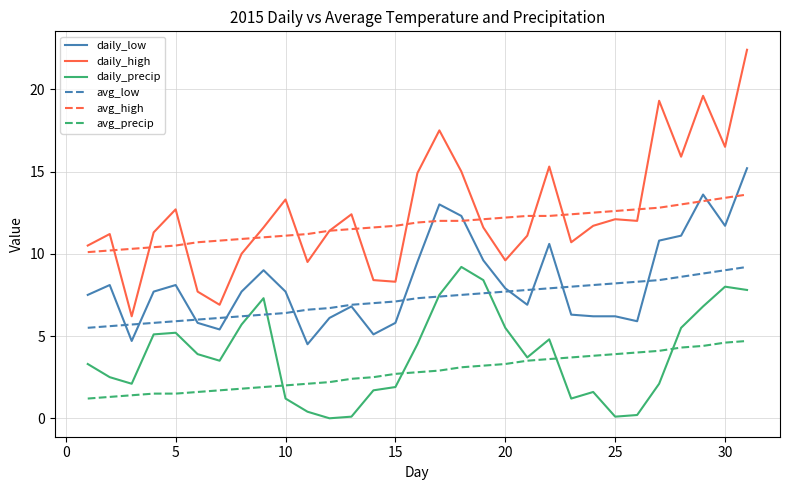

How many values in the daily_precip series exceed 3?

18